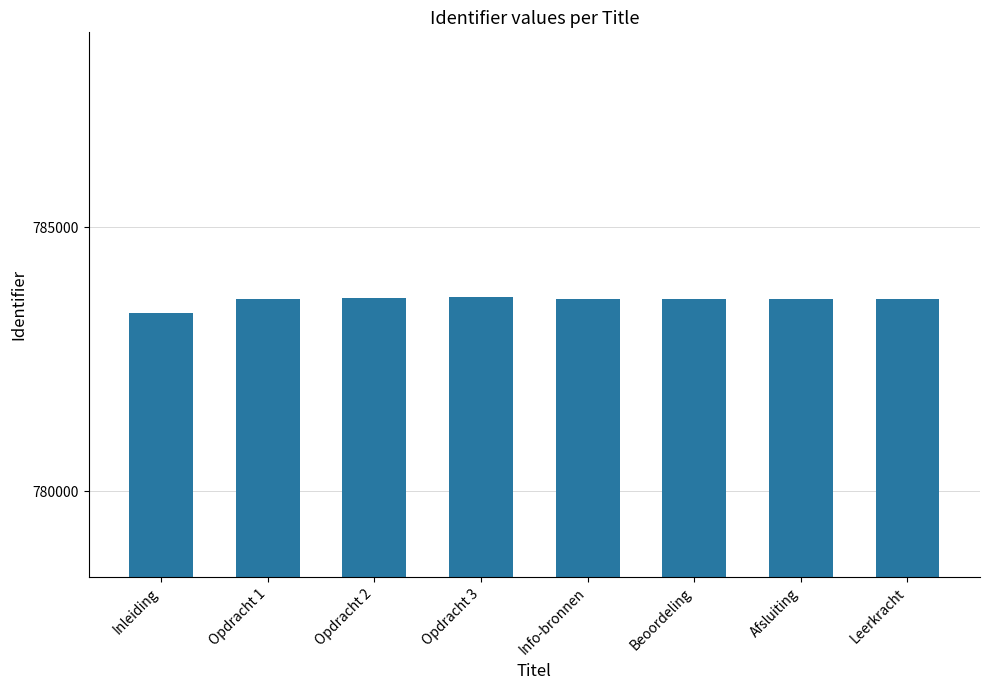

What is the difference between the values at Opdracht 2 and Inleiding?

280